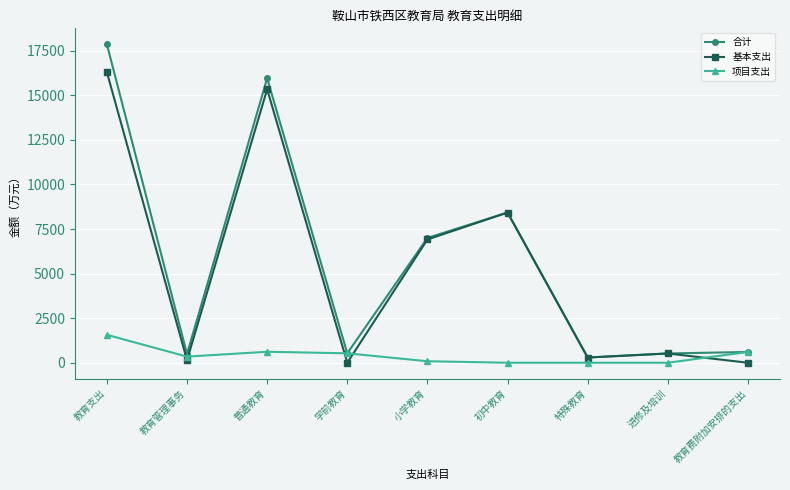

Read the 基本支出 value at 初中教育.

8424.2